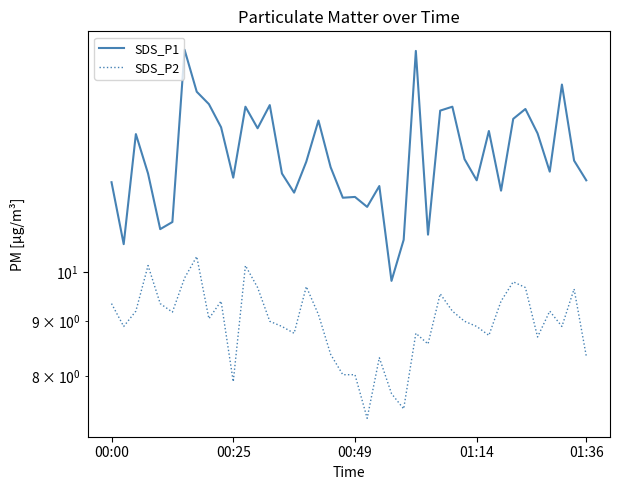

Reading left to right, transcribe all the data shown in this chart.

SDS_P1: 12.2	10.6	13.5	12.4	11.0	11.2	16.2	14.8	14.4	13.7	12.3	14.3	13.7	14.3	12.4	11.9	12.7	13.9	12.6	11.8	11.8	11.5	12.1	9.8	10.7	16.1	10.8	14.2	14.3	12.8	12.2	13.6	11.9	13.9	14.2	13.5	12.4	15.0	12.7	12.2
SDS_P2: 9.3	8.9	9.2	10.2	9.3	9.2	9.9	10.3	9.1	9.4	7.9	10.2	9.7	9.0	8.9	8.8	9.7	9.1	8.4	8.0	8.0	7.3	8.3	7.7	7.5	8.8	8.6	9.6	9.2	9.0	8.9	8.7	9.4	9.8	9.7	8.7	9.2	8.9	9.7	8.3